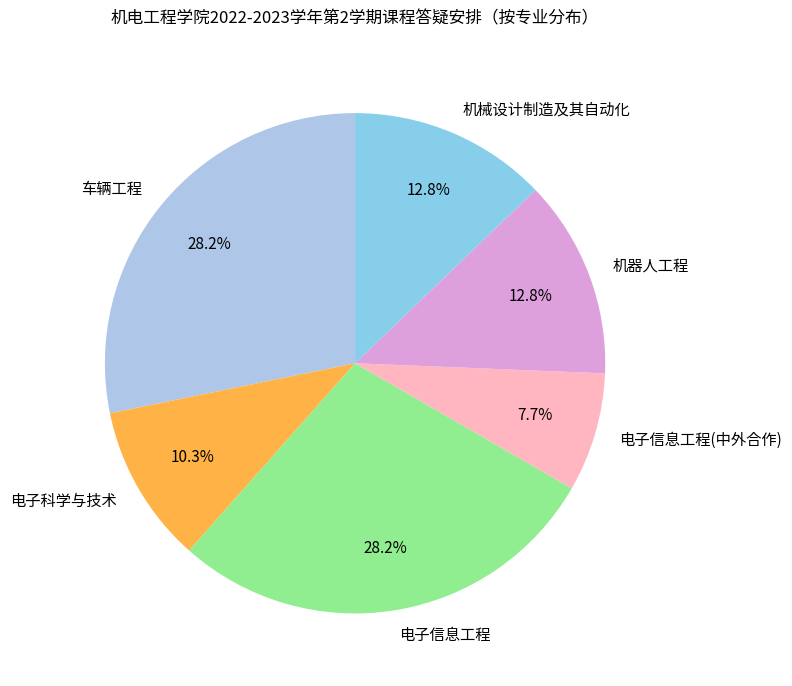

Does 电子科学与技术 represent more than half of the total?

No